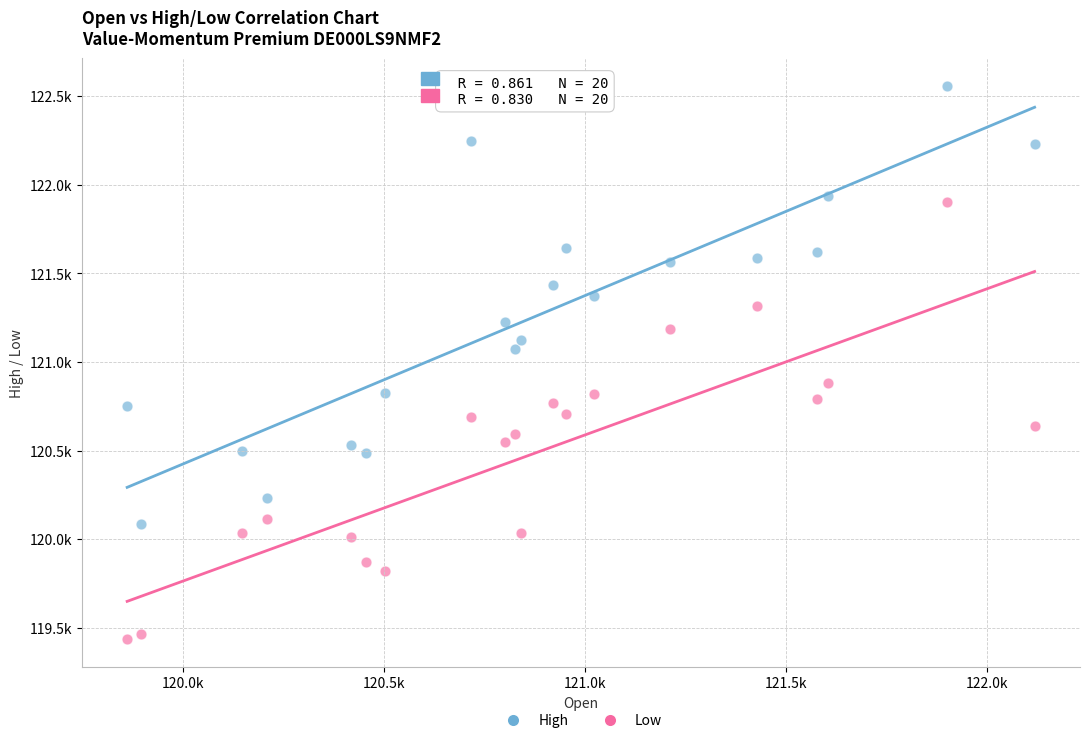

What are all the series names shown in the legend?

High, Low